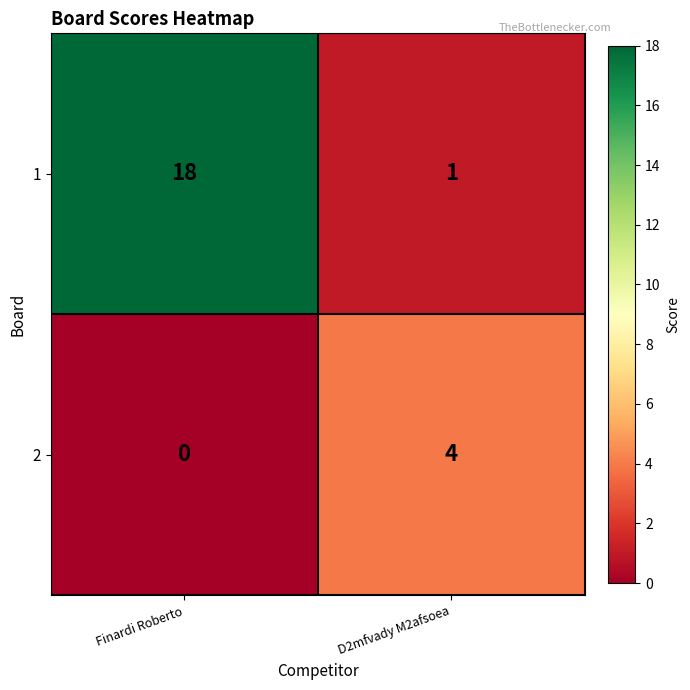

List the series in order of their peak value, highest first.

1, 2